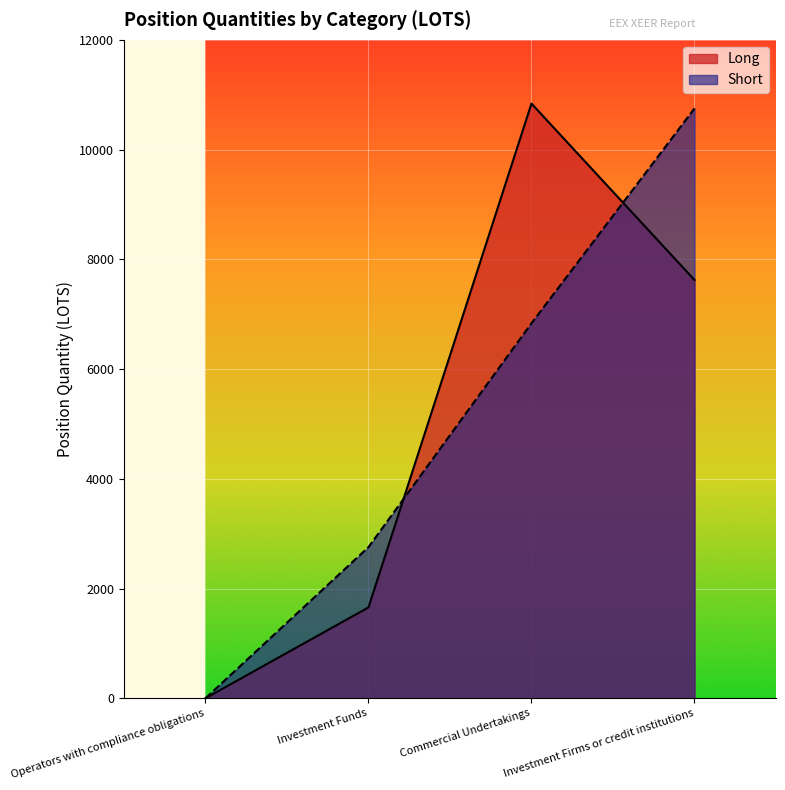

What is the difference between the Short values at Operators with compliance obligations and Investment Firms or credit institutions?

10749.8